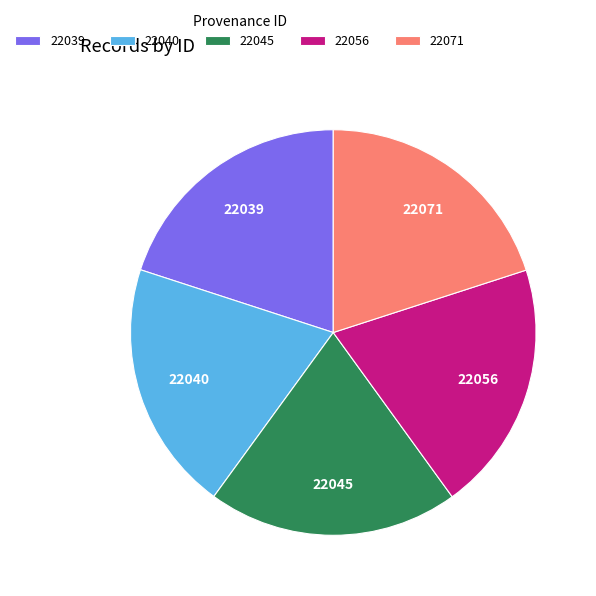

Is it true that 22045 is 14% of the pie?

False